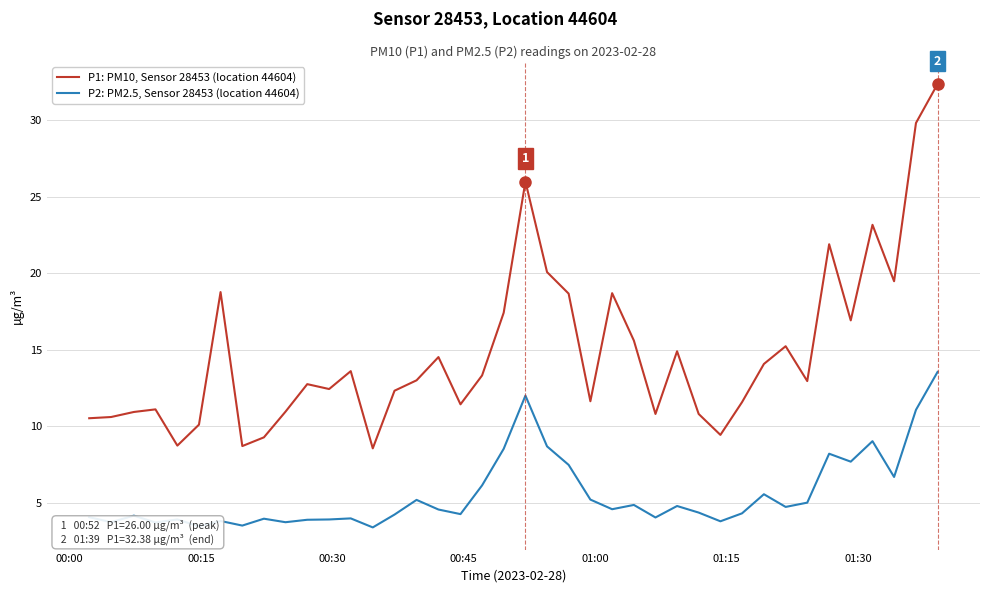

Count the number of data series in this chart.

2